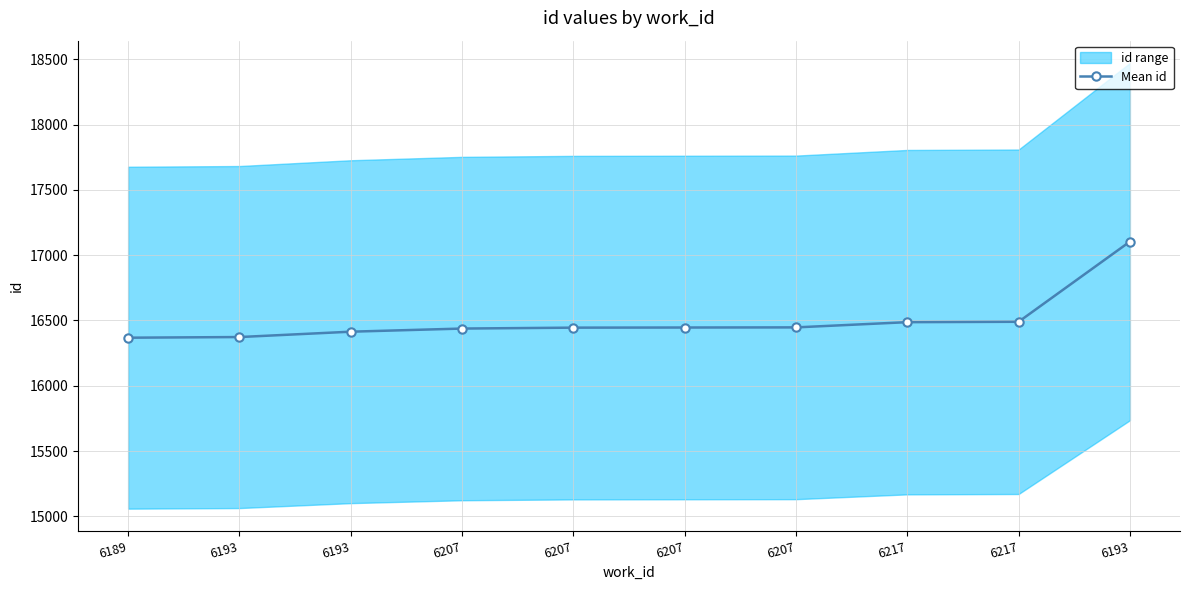

At which label is the value closest to 16736?

6217